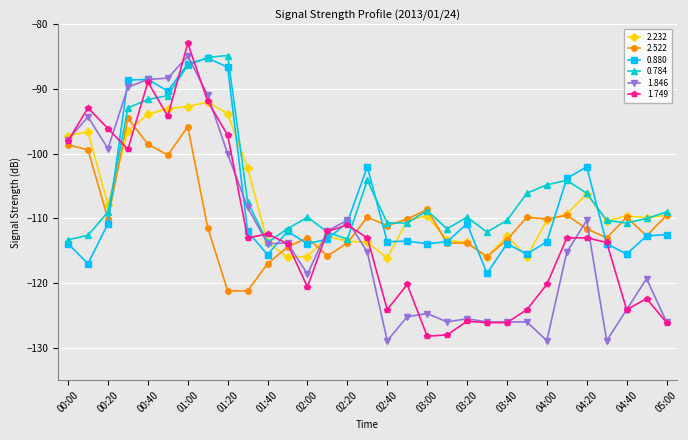

What is the lowest value of the 2.522 series?

-121.2